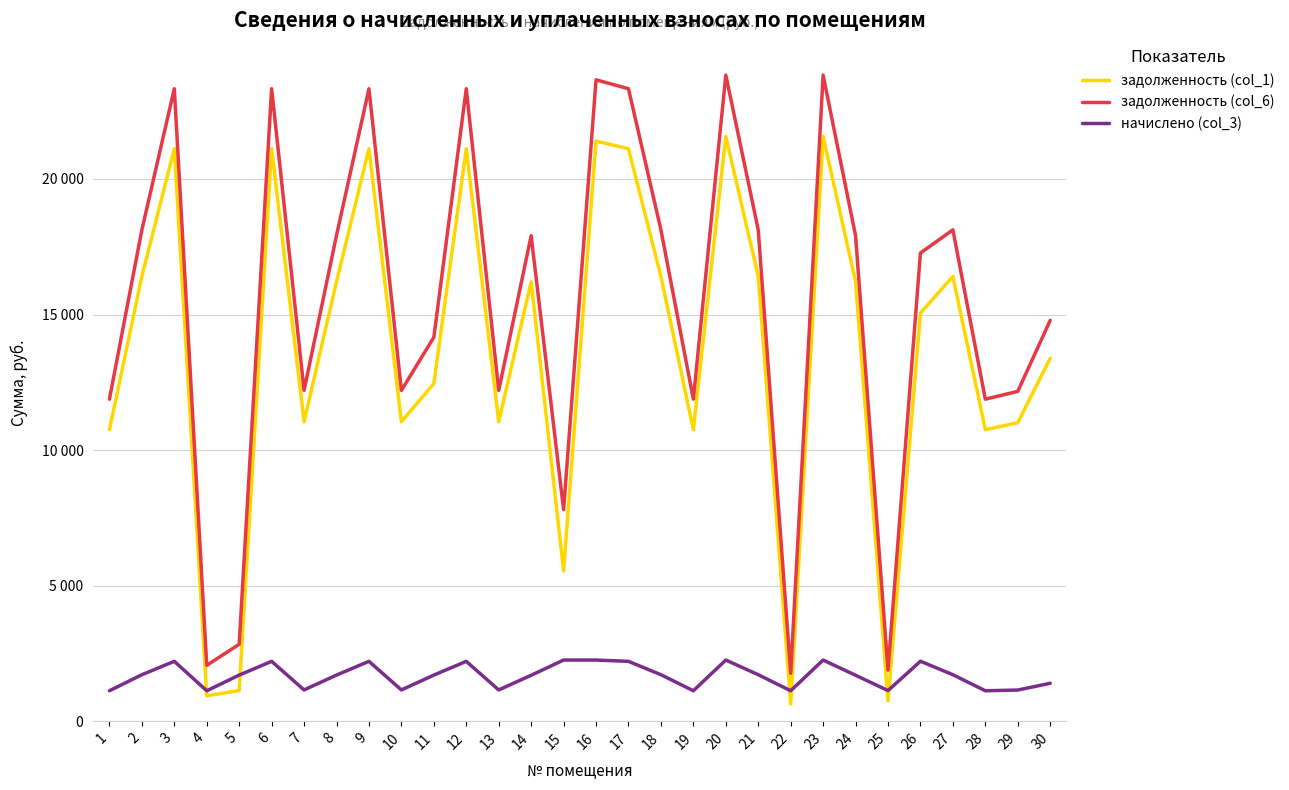

What is the total value across all series at 22?

3544.4